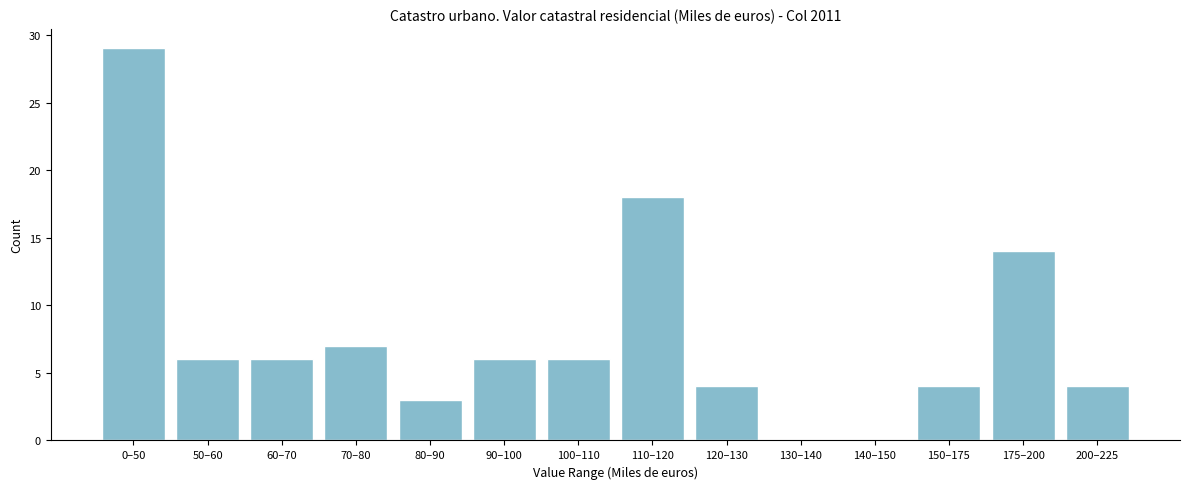

Reading left to right, extract all data points from this chart.

0–50=29	50–60=6	60–70=6	70–80=7	80–90=3	90–100=6	100–110=6	110–120=18	120–130=4	130–140=0	140–150=0	150–175=4	175–200=14	200–225=4